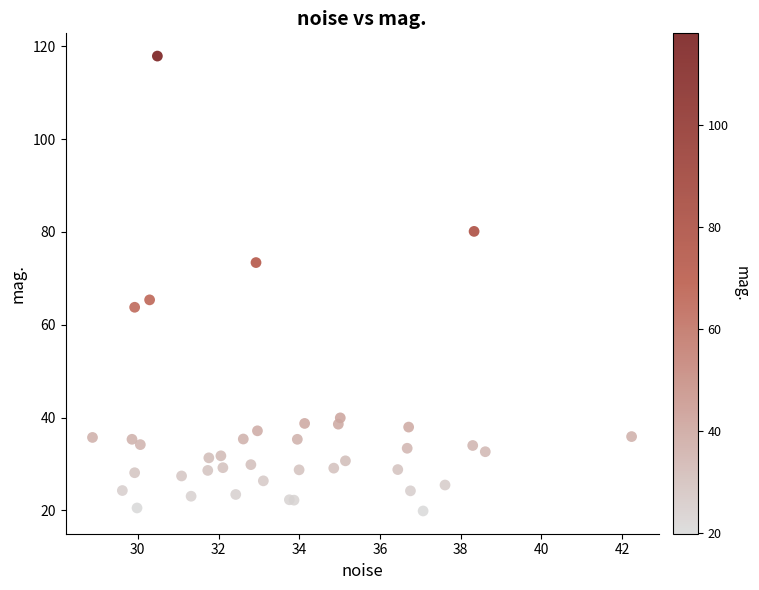

What Y value in the scatter plot is closest to 68?

65.4